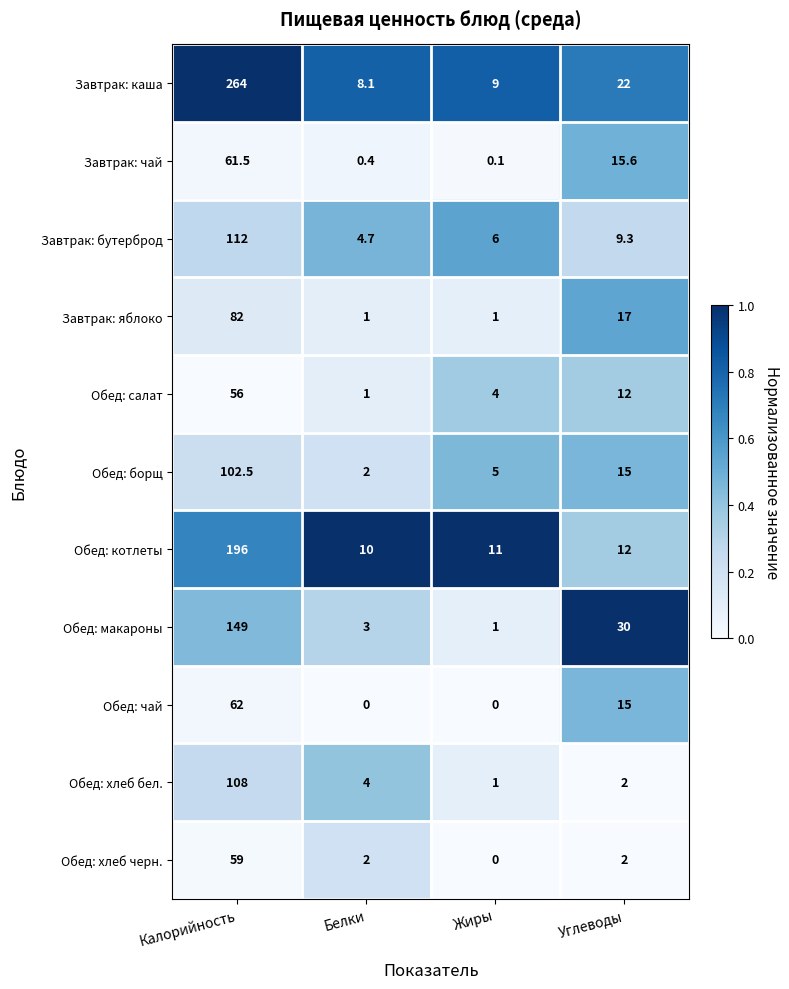

The Завтрак: каша series shows 443.4 at Калорийность. True or false?

False